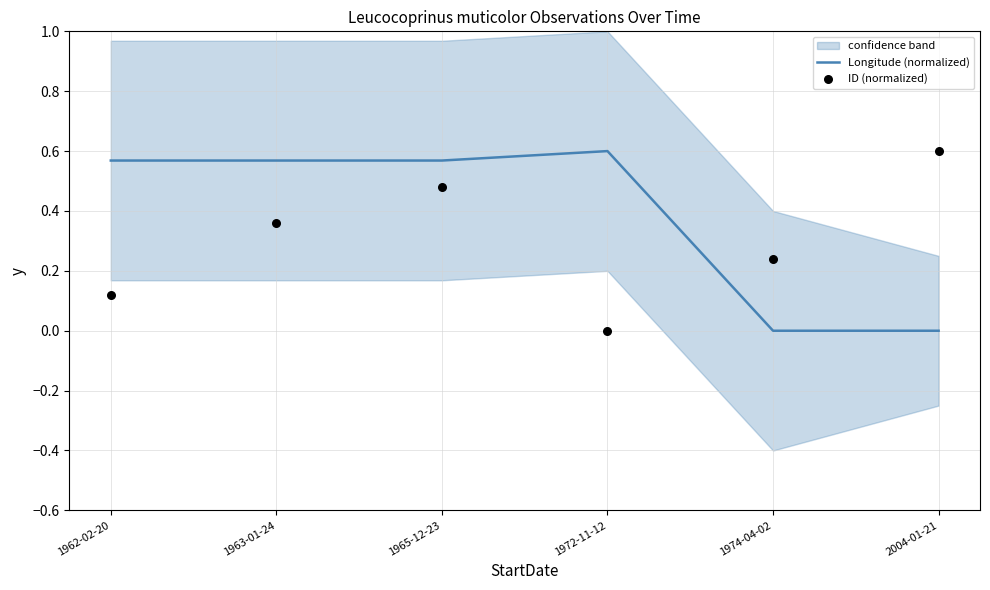

Which series has the widest spread of Y values?

ID (normalized)